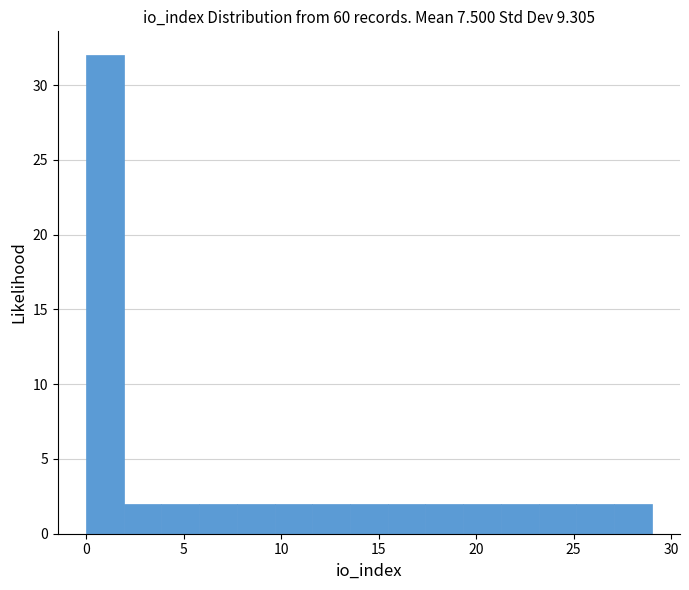

Around what value on the x-axis is the tallest bar? Give the approximate position of its centre, as read against the axis.

1.0